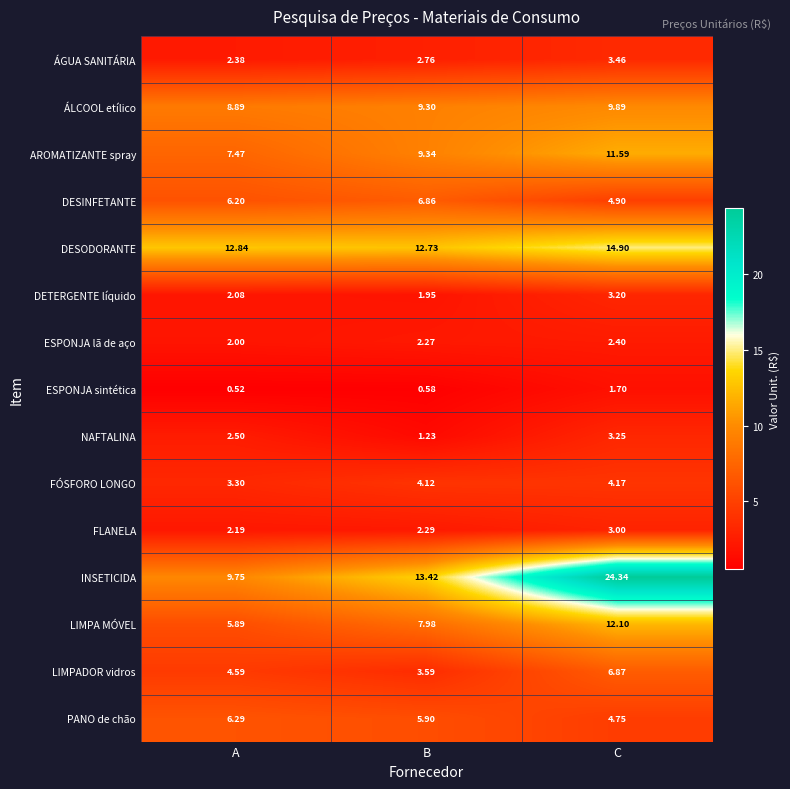

At which category is the sum across all series the highest?

C